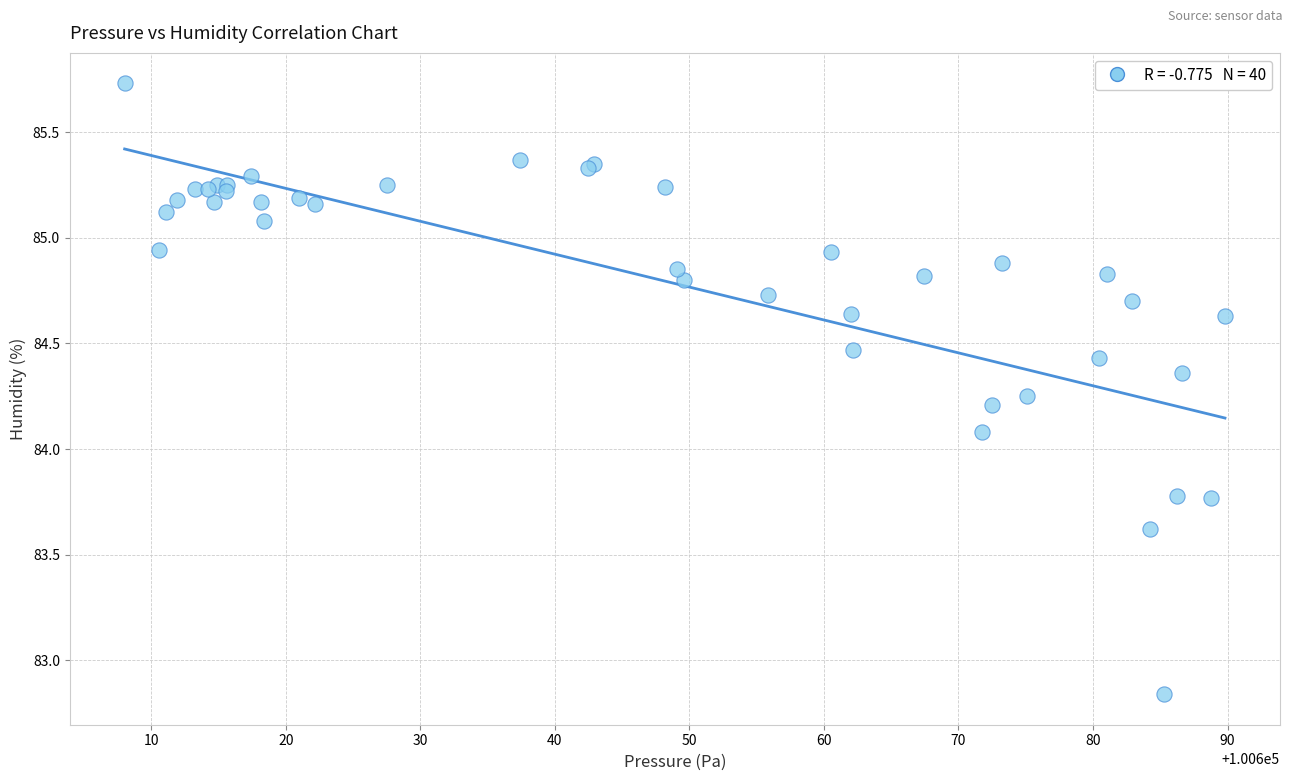

What Y value in the scatter plot is closest to 84?

84.1